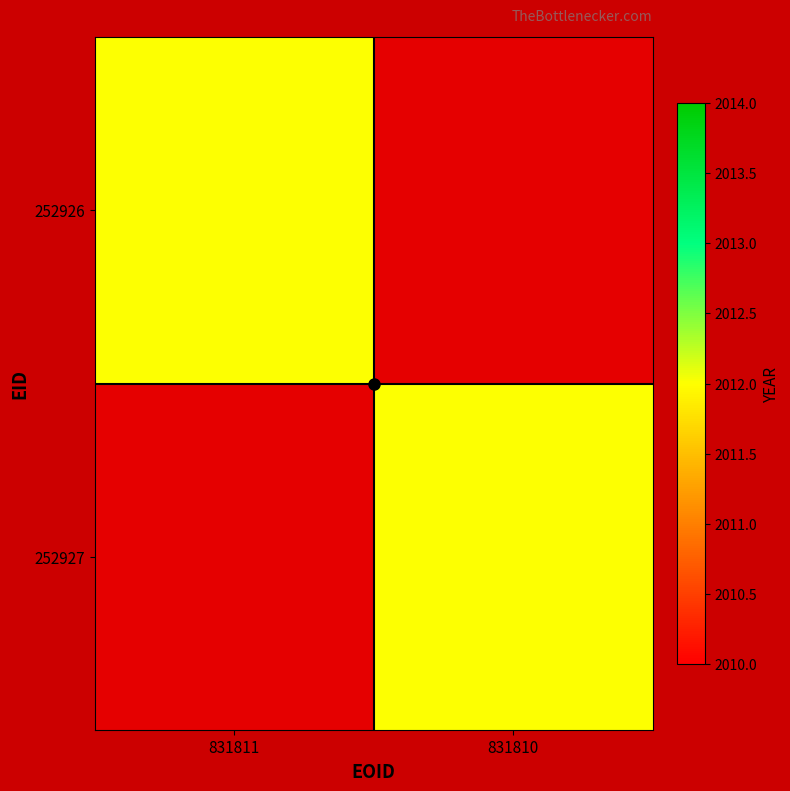

Reading left to right, list all the values displayed in this chart.

252926: 831811=2012	831810=0
252927: 831811=0	831810=2012